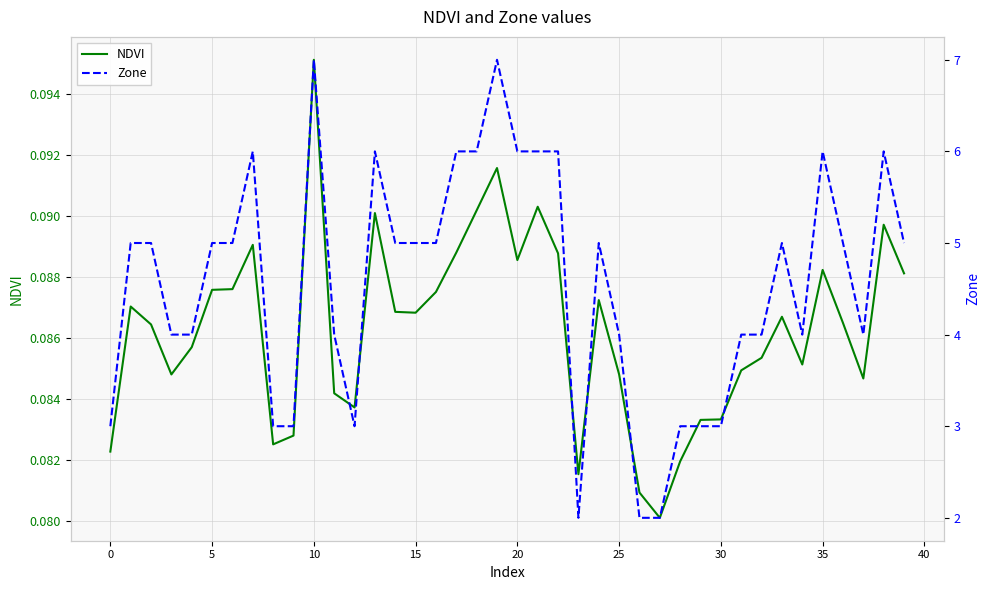

The NDVI series shows 0.0 at 23. True or false?

False